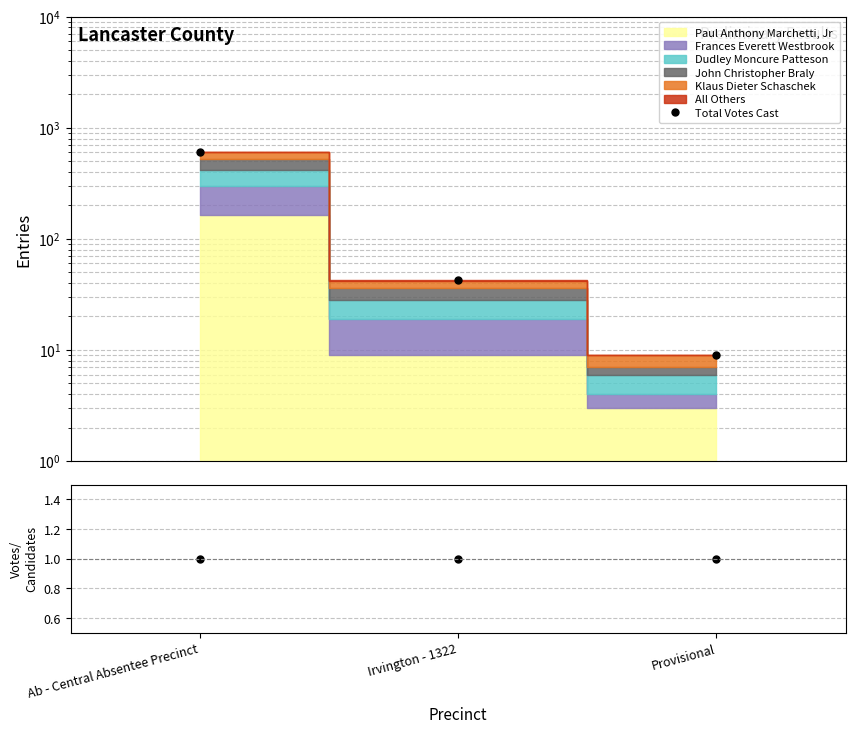

Reading right to left, extract all data points from this chart.

Total Votes Cast: Provisional=9.0	Irvington - 1322=43.0	Ab - Central Absentee Precinct=610.0
Total/Sum Candidates: Provisional=1.0	Irvington - 1322=1.0	Ab - Central Absentee Precinct=1.0